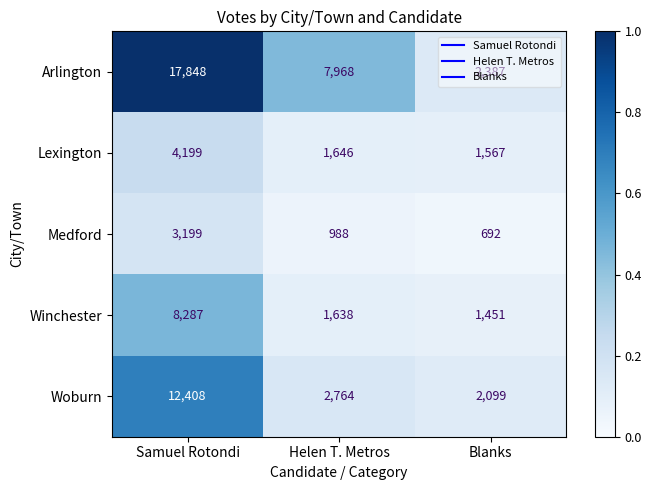

What is the difference between the maximum and minimum values in the Woburn series?

10309